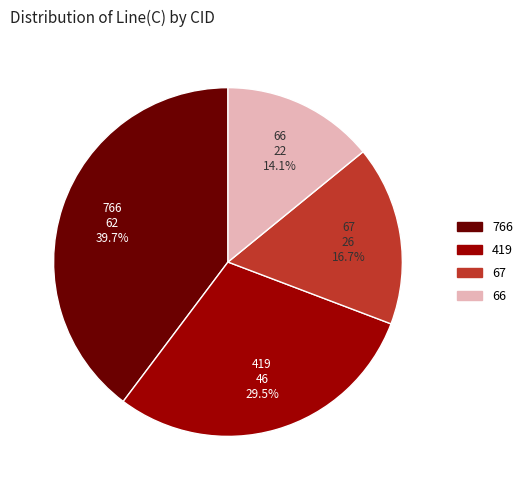

Which has a higher value, 66 or 419?

419